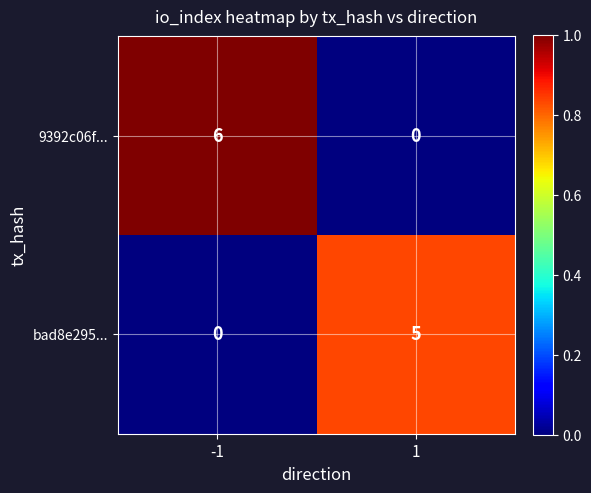

What is the difference between the maximum and minimum values in the bad8e295... series?

5